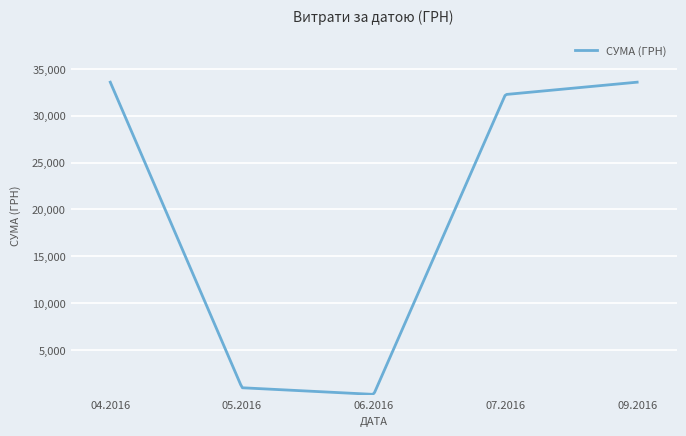

What is the sum of all values?

5048637.8